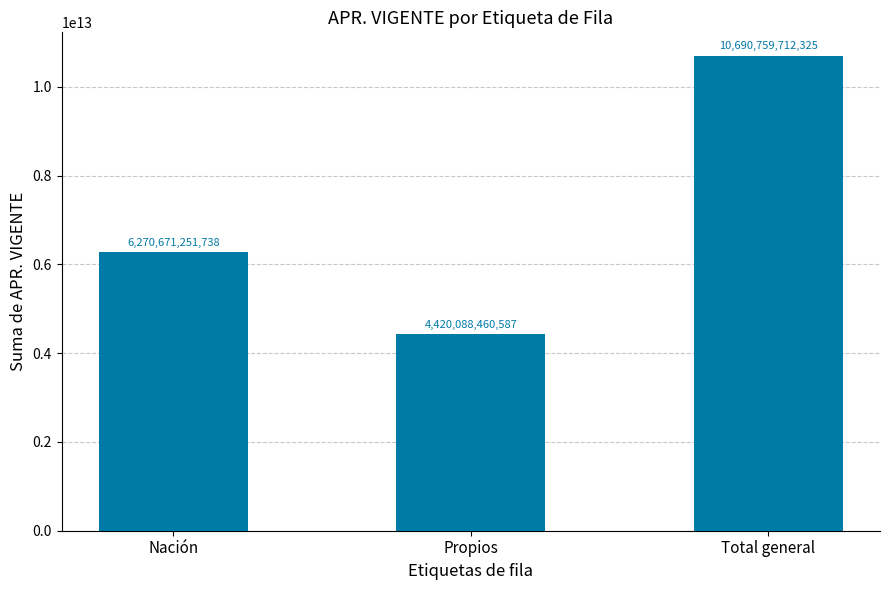

The value at Total general is 10690759712325. True or false?

True